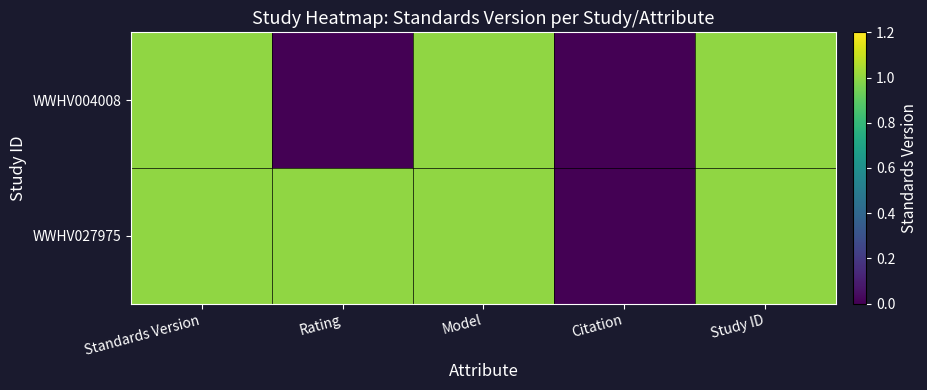

Count the number of categories in the chart.

5